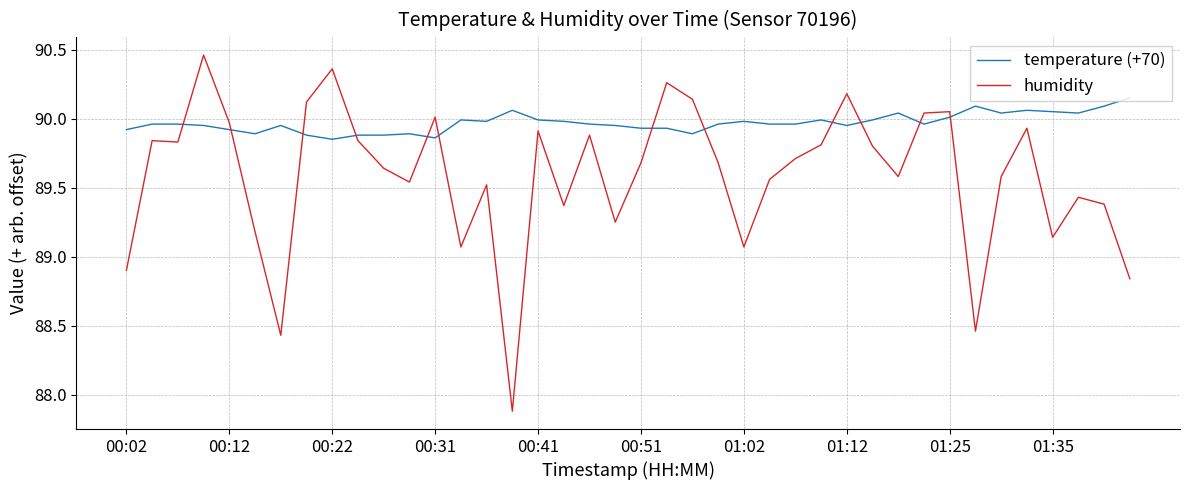

Is this an area chart (filled region under the line)?

No